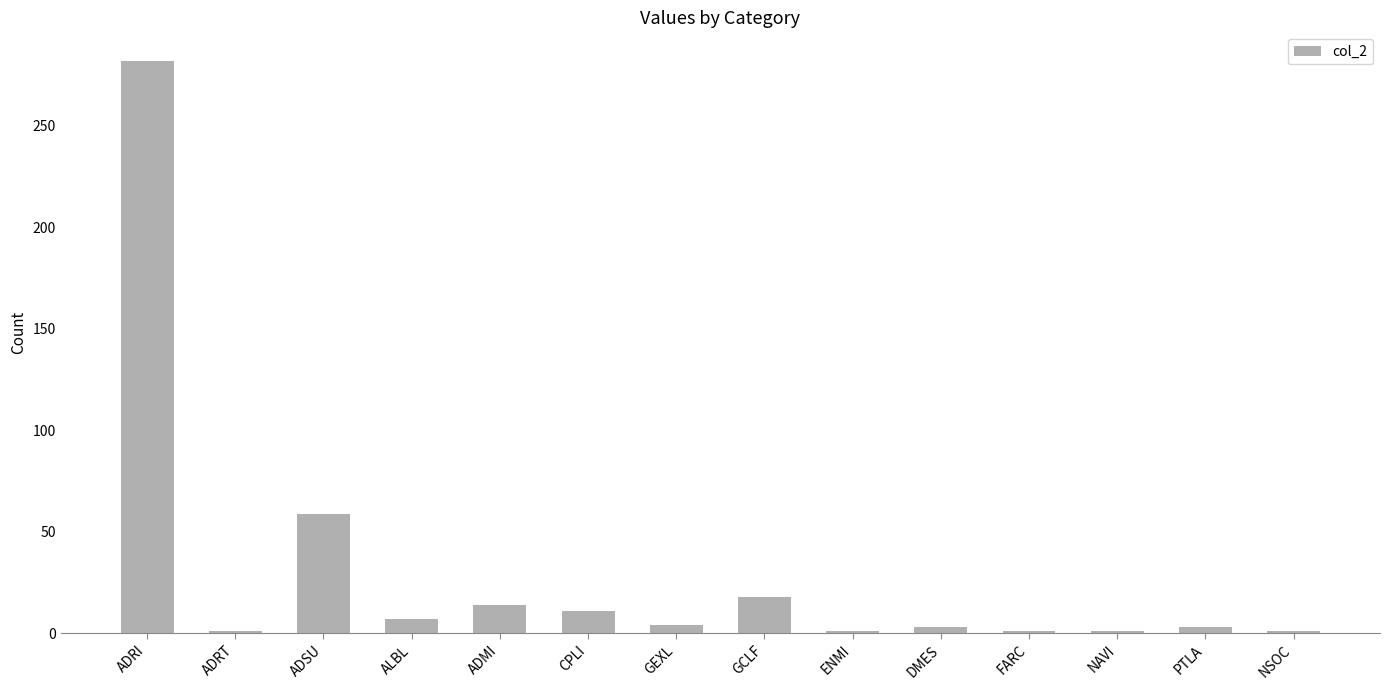

What position from the left is ENMI?

9